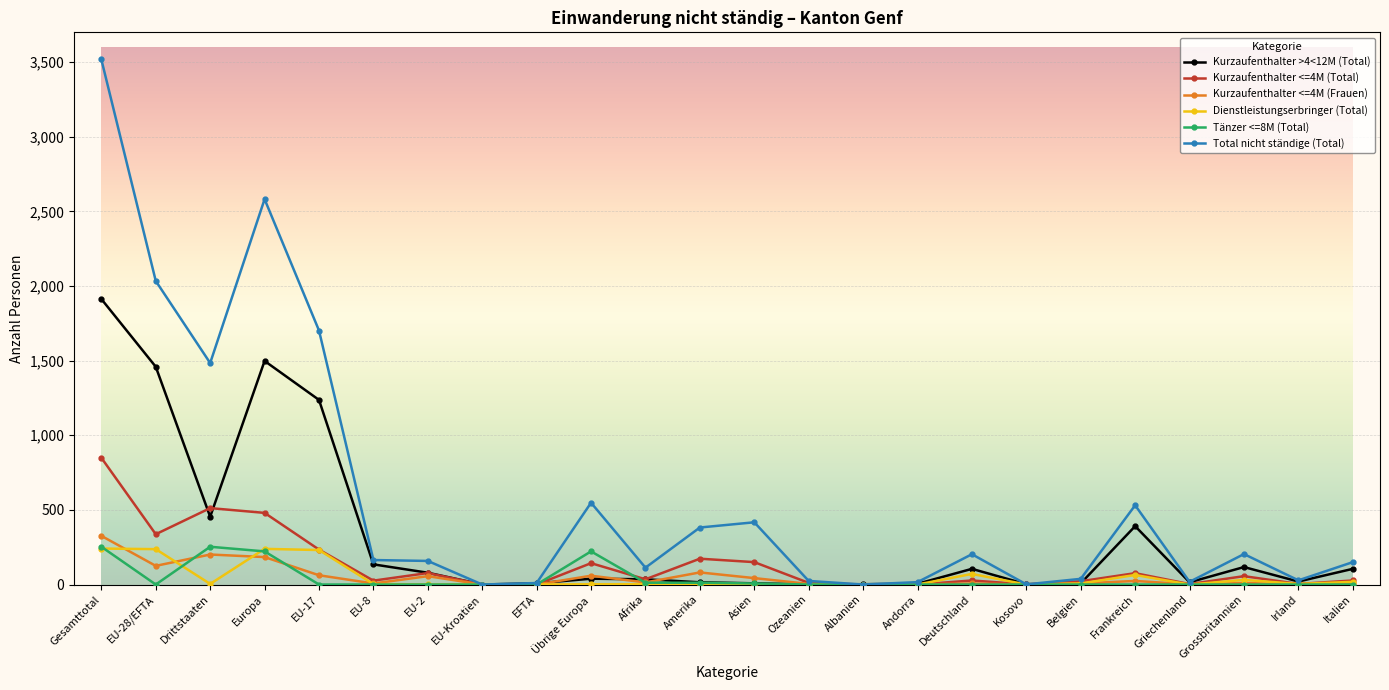

What is the sum of the Kurzaufenthalter >4<12M (Total) values at Irland and Albanien?

22